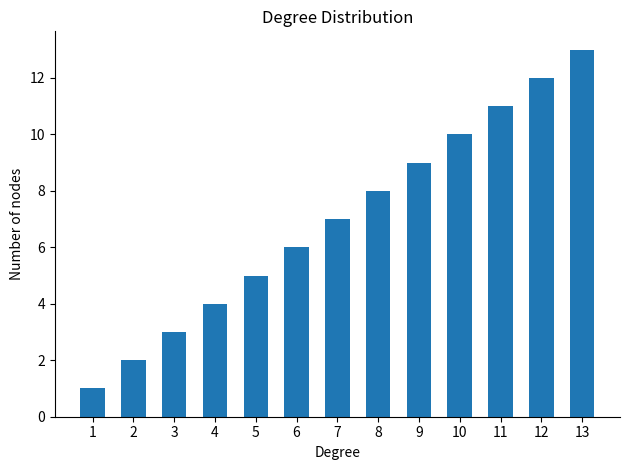

Which has a higher value, 12 or 7?

12